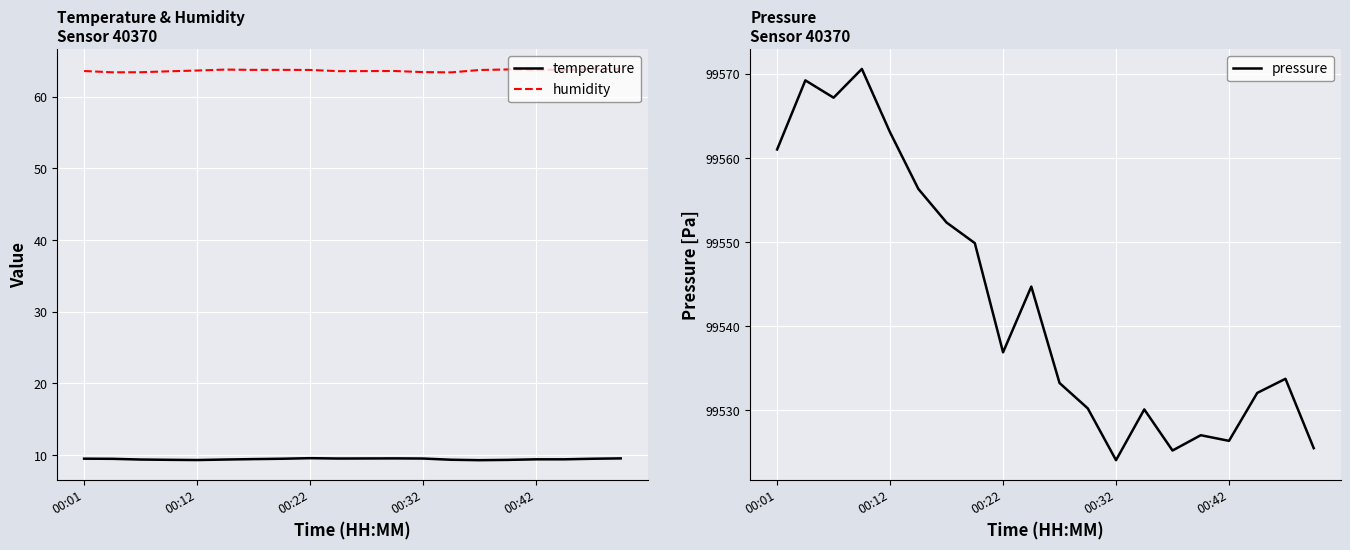

What is the maximum value for temperature?

9.6